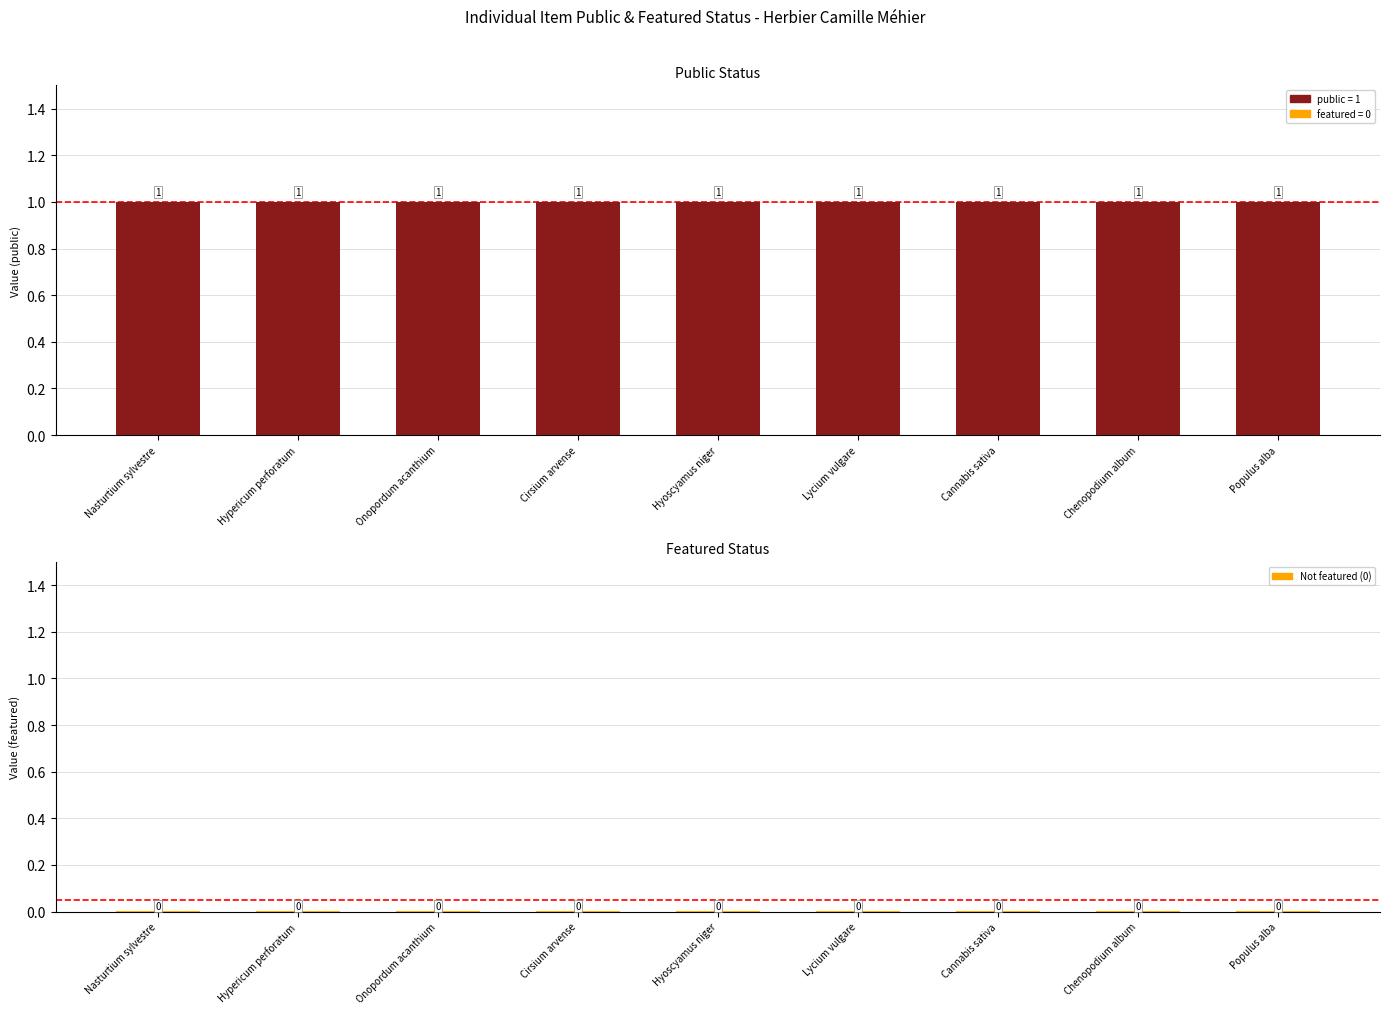

At which label does public reach its peak?

Nasturtium sylvestre